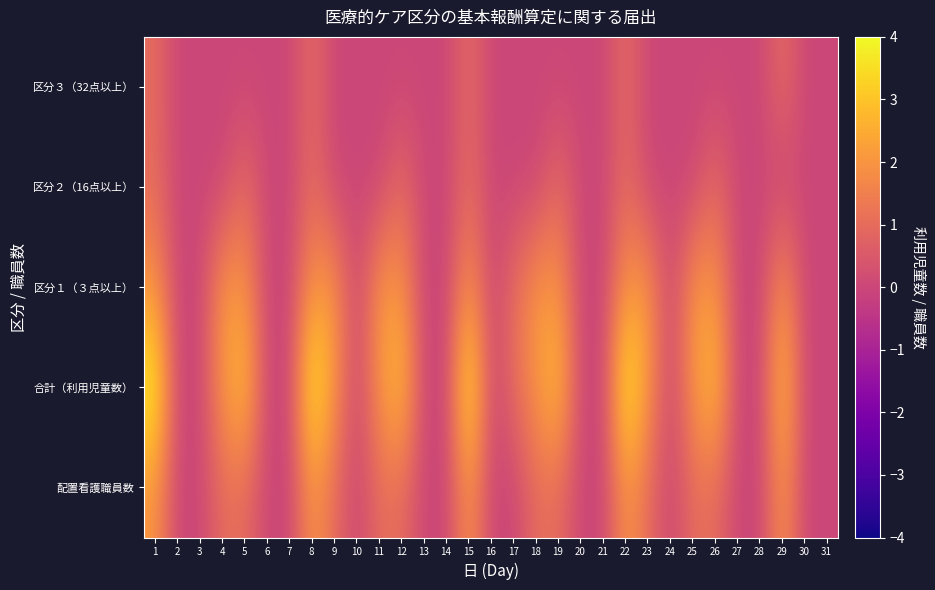

At how many categories does at least one series exceed 0?

16